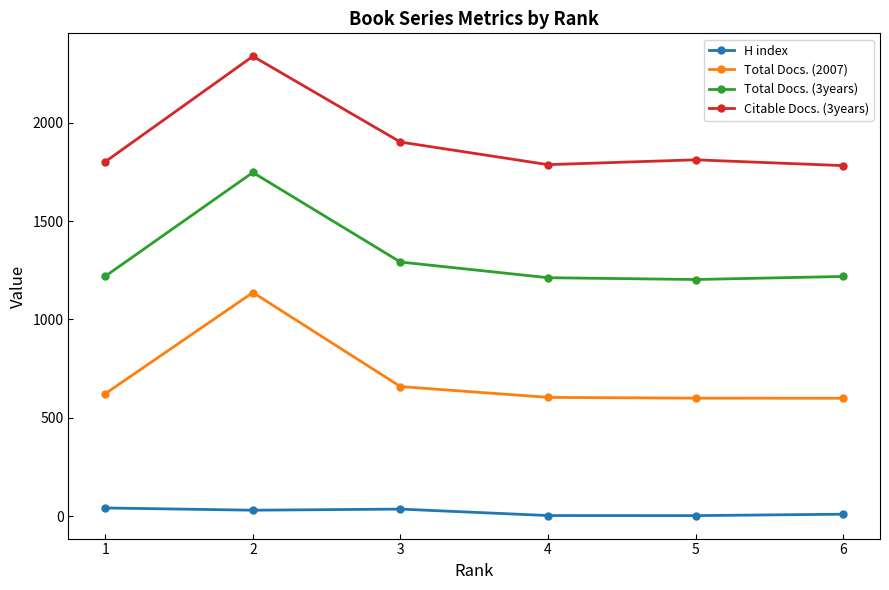

Rank the categories by Total Docs. (3years) value from lowest to highest.

5, 4, 6, 1, 3, 2